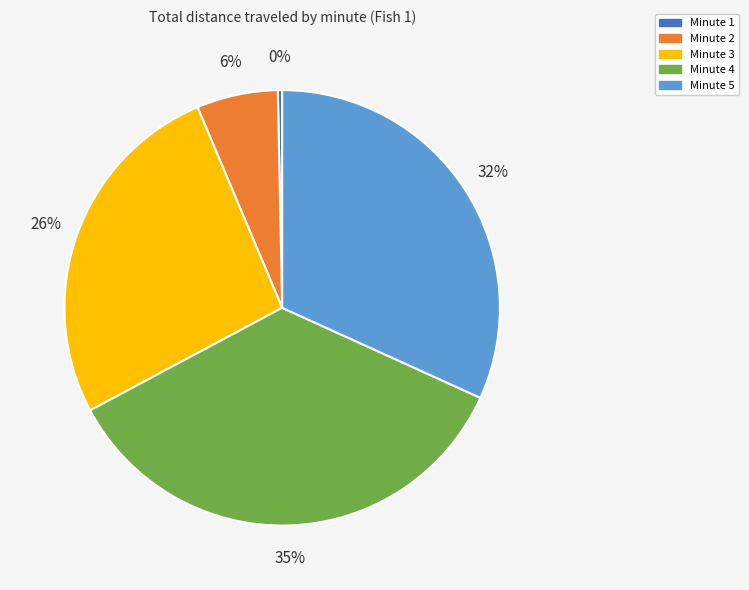

How many slices are in this pie chart?

5